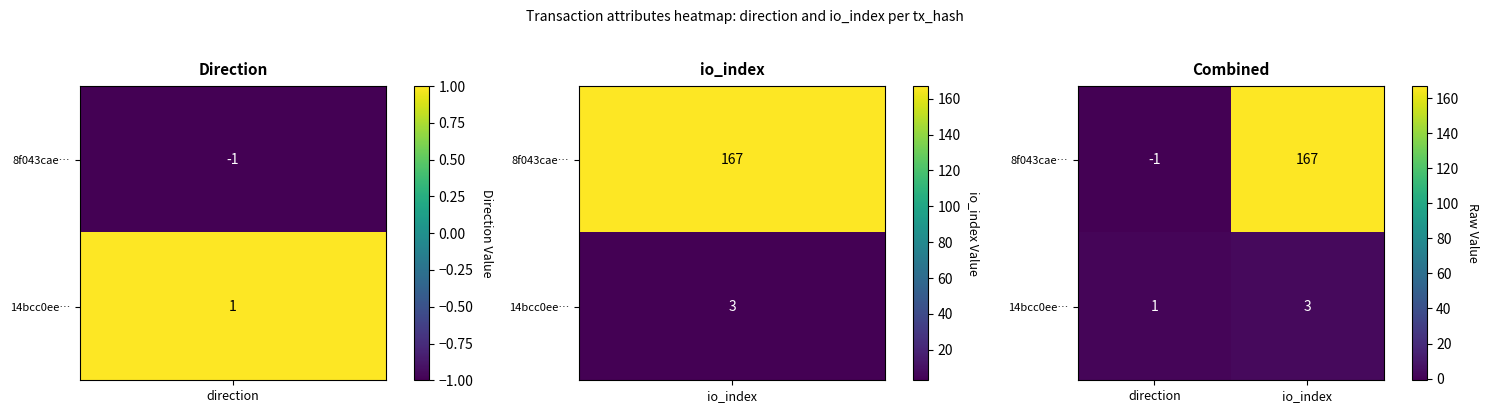

Which category has the lowest value across all series?

direction